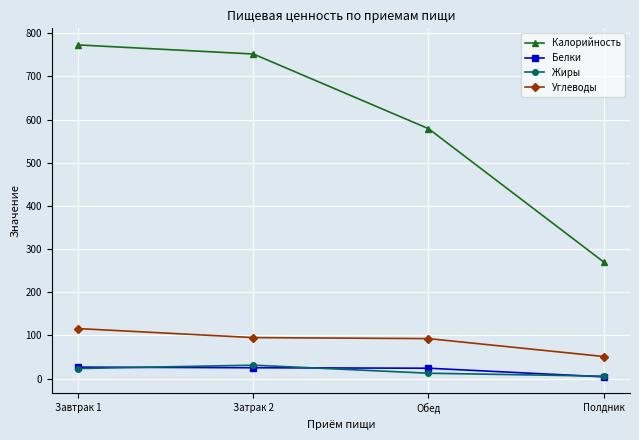

Rank the series at Обед from lowest to highest value.

Жиры, Белки, Углеводы, Калорийность